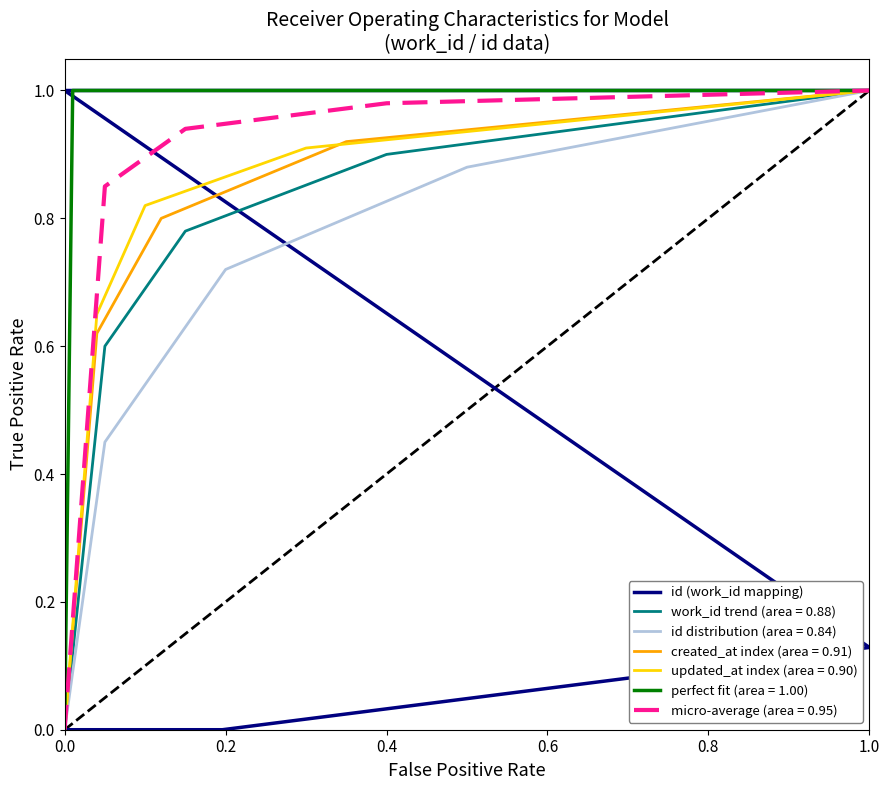

True or false: the data has more than 2 interior local peaks.

False